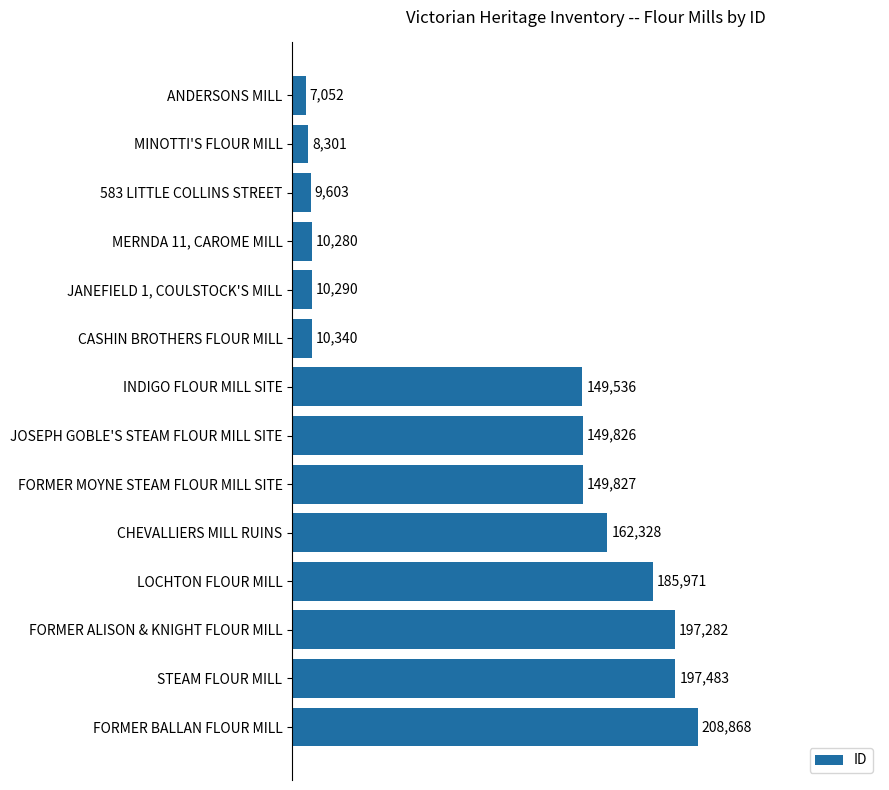

Reading top to bottom, list all the values displayed in this chart.

7052	8301	9603	10280	10290	10340	149536	149826	149827	162328	185971	197282	197483	208868